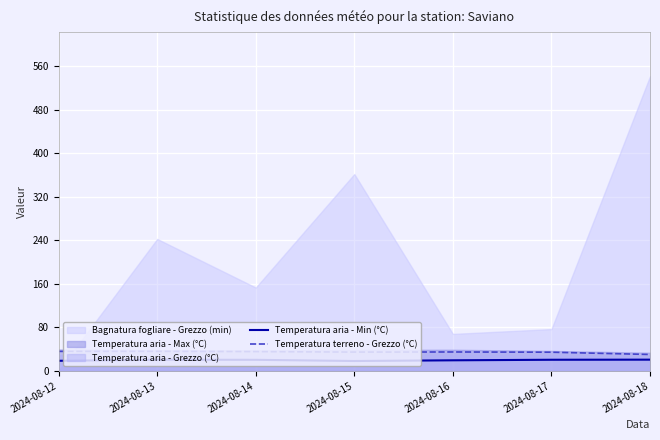

What is the sum of the Temperatura aria - Min (°C) values at 2024-08-13 and 2024-08-18?

40.9